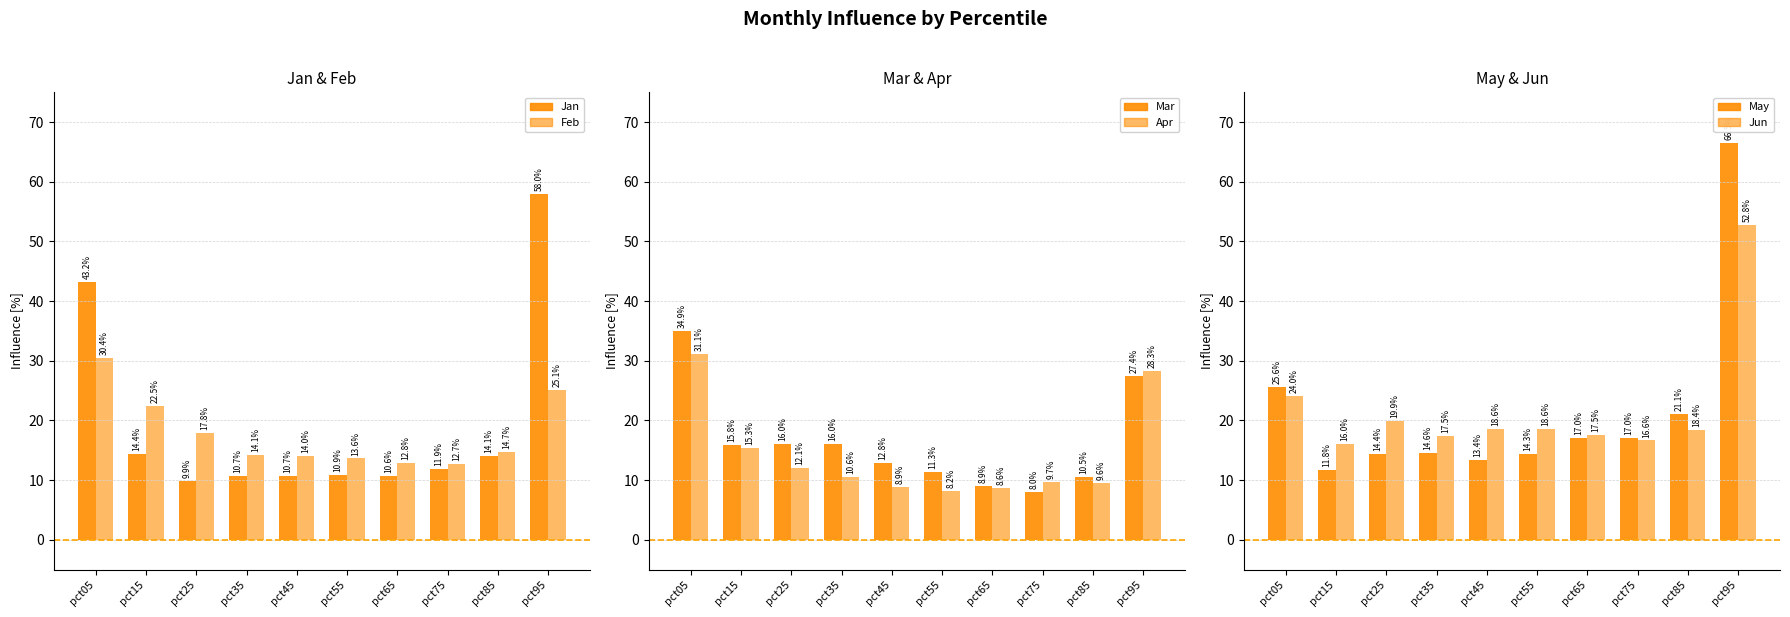

Between pct15 and pct35, which series saw the biggest shift?

Feb